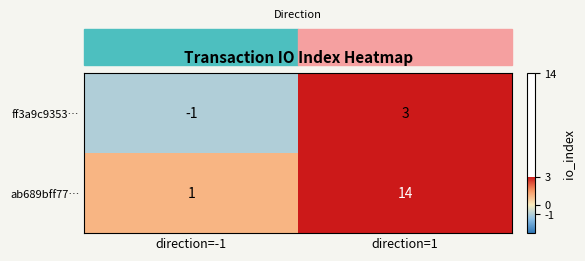

At direction=1, list the series in order from smallest to largest.

ff3a9c9353…, ab689bff77…